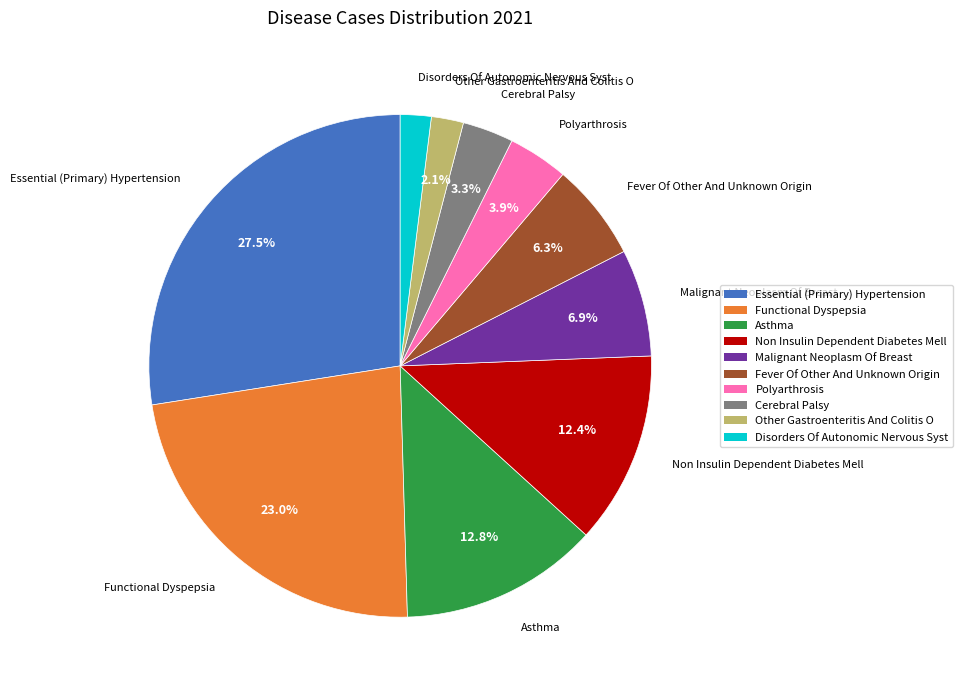

Do Functional Dyspepsia and Non Insulin Dependent Diabetes Mell together represent more than half of the pie?

No